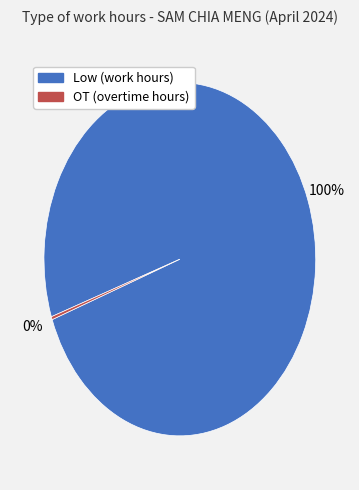

To the nearest percent, what is the average slice percentage?

50%